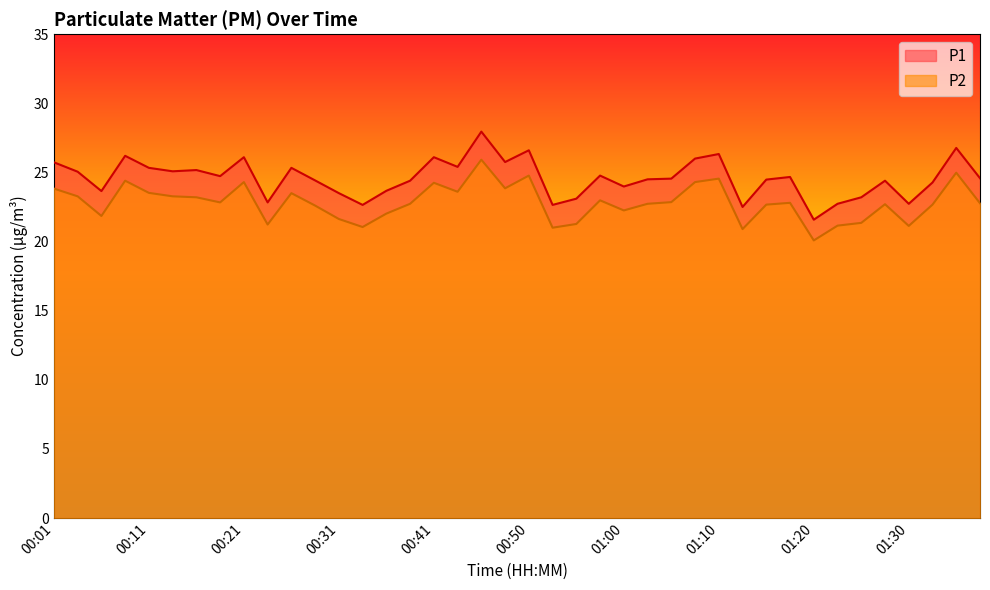

What is the average value of the P2 series?

22.8